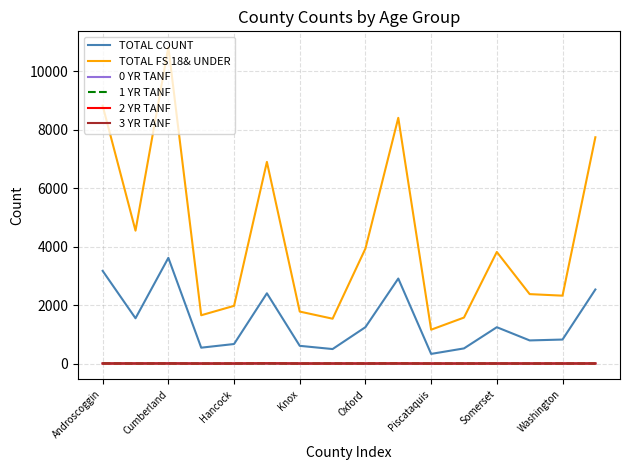

Which series has the largest range (max minus min)?

TOTAL FS 18& UNDER